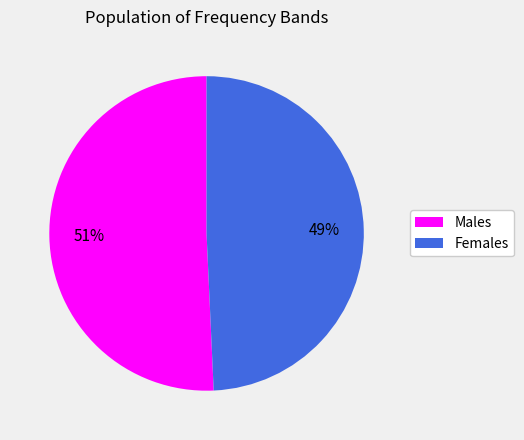

Is there any slice that represents more than half of the pie?

Yes